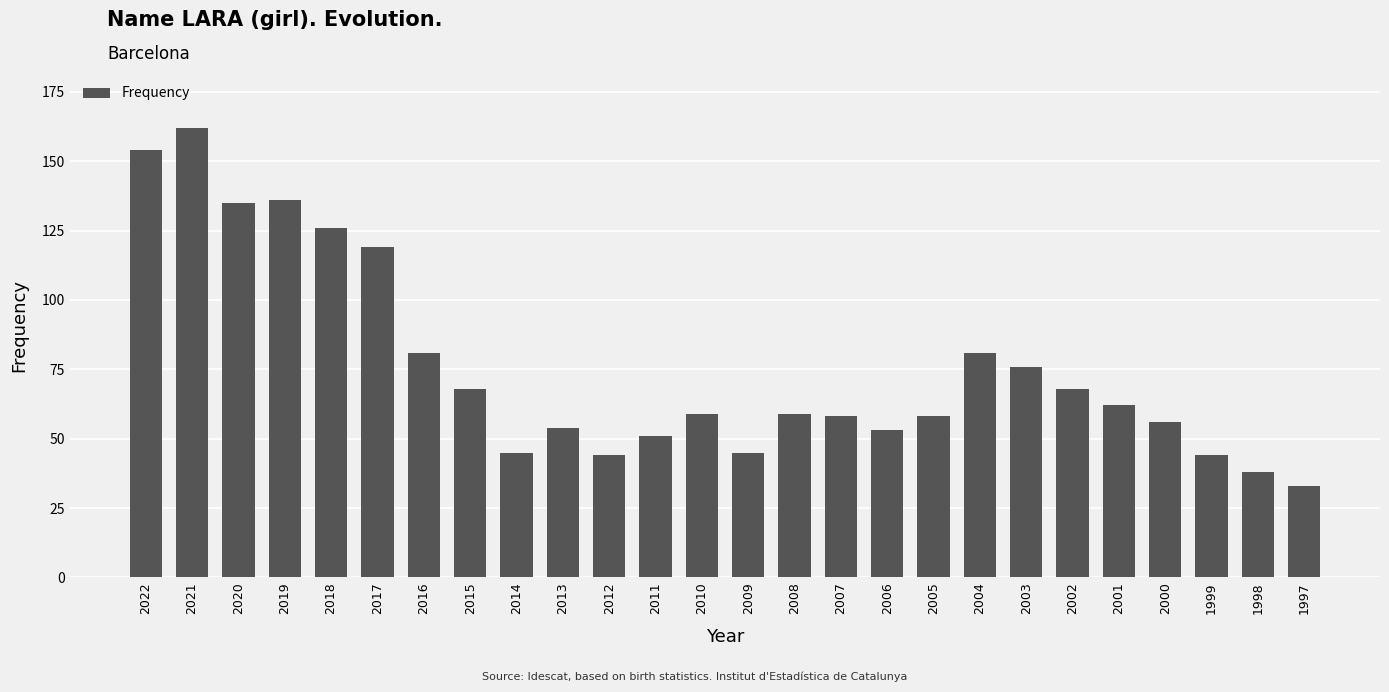

The value at 2016 is 81. True or false?

True